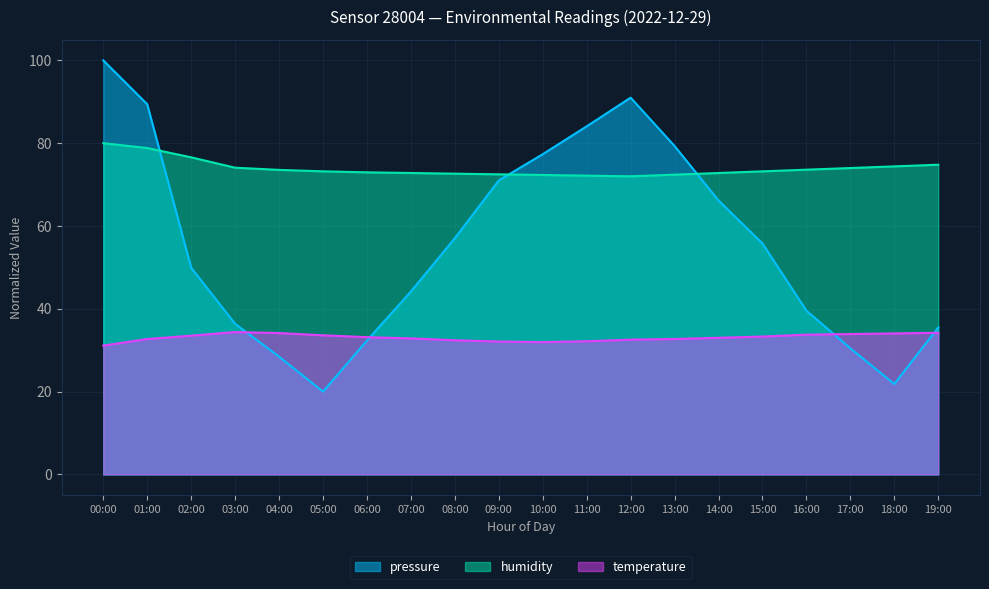

What is the sum of the humidity values at 16:00 and 10:00?

145.9